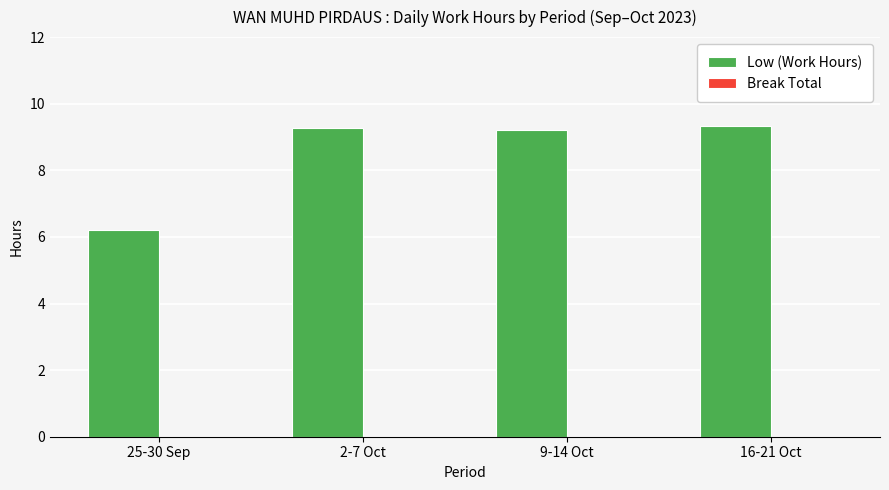

The chart shows a value of 14.4 at 2-7 Oct. True or false?

False